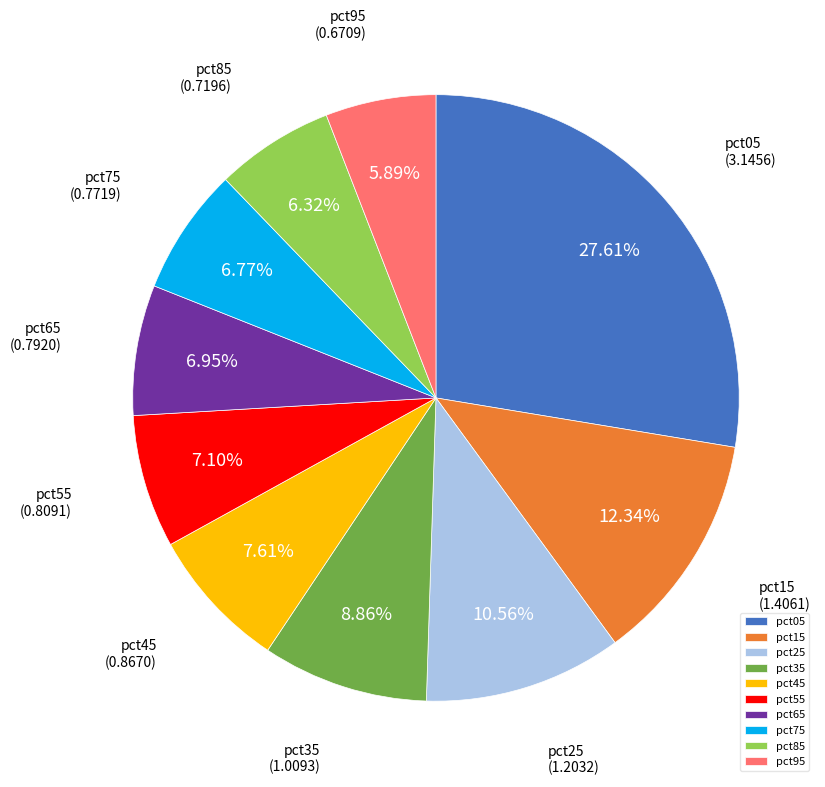

Which has a higher value, pct35 or pct65?

pct35